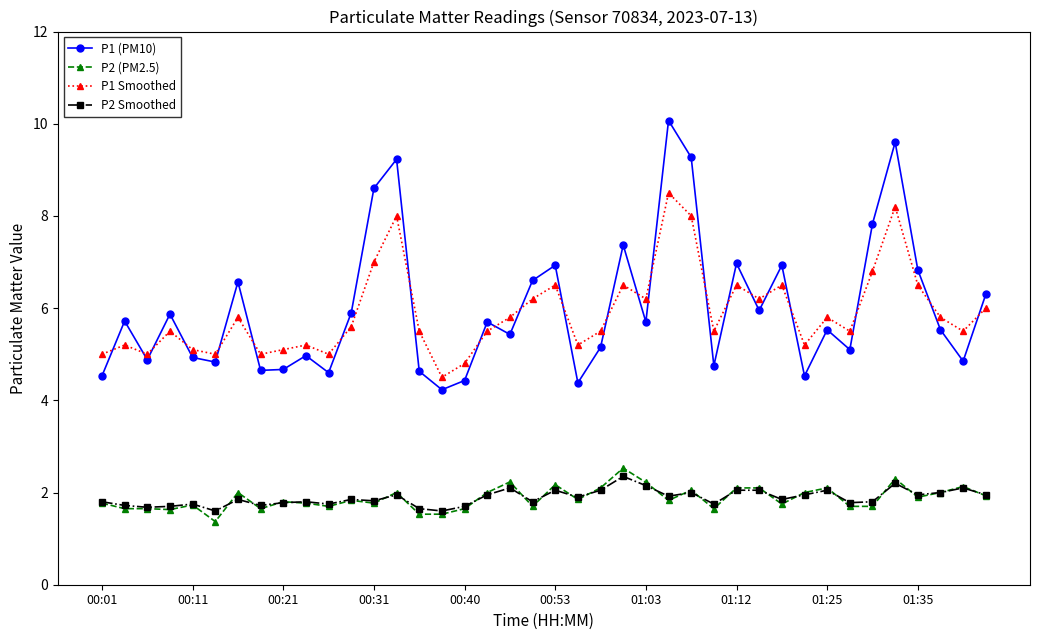

At how many categories does at least one series exceed 9?

4